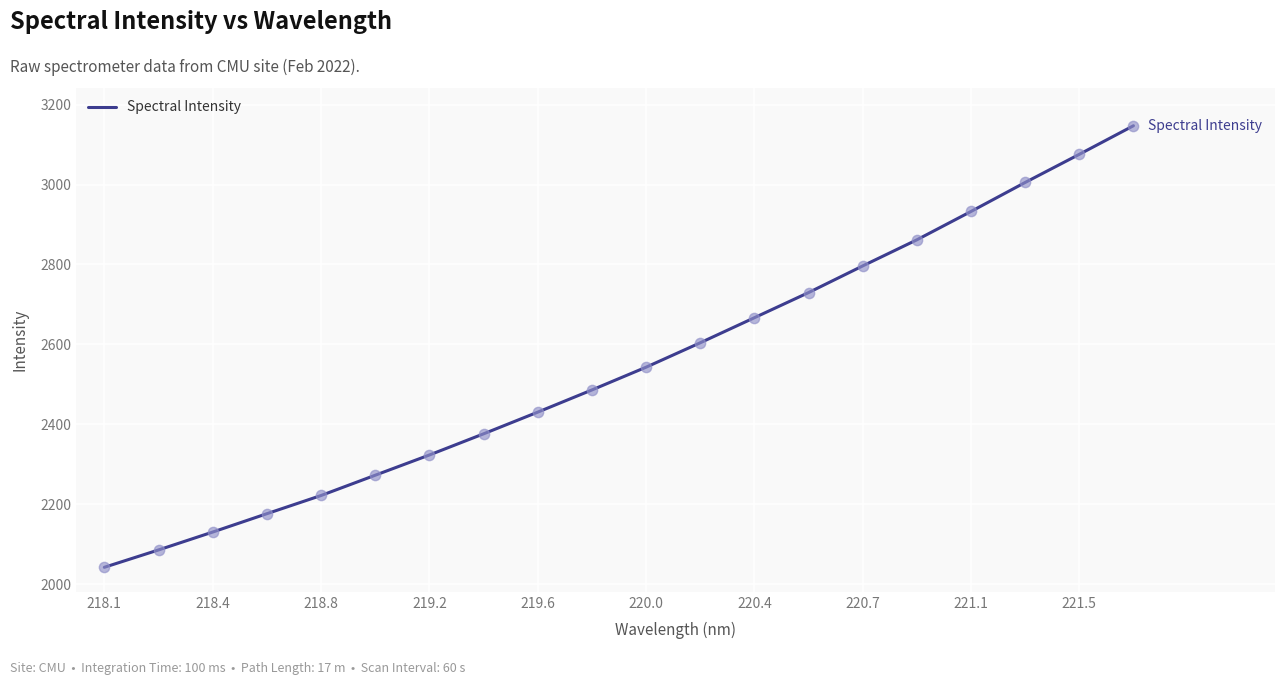

What is the difference between the maximum and minimum values?

1104.2